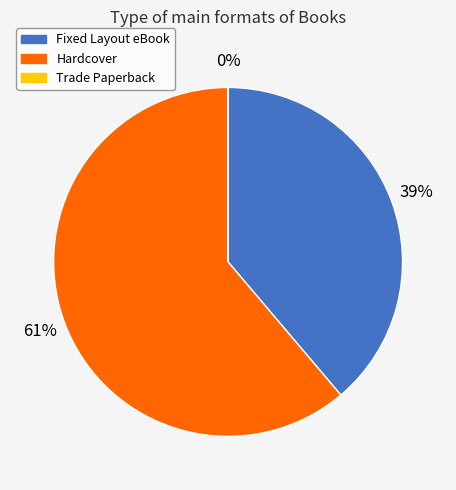

Is there a majority slice in this chart?

Yes